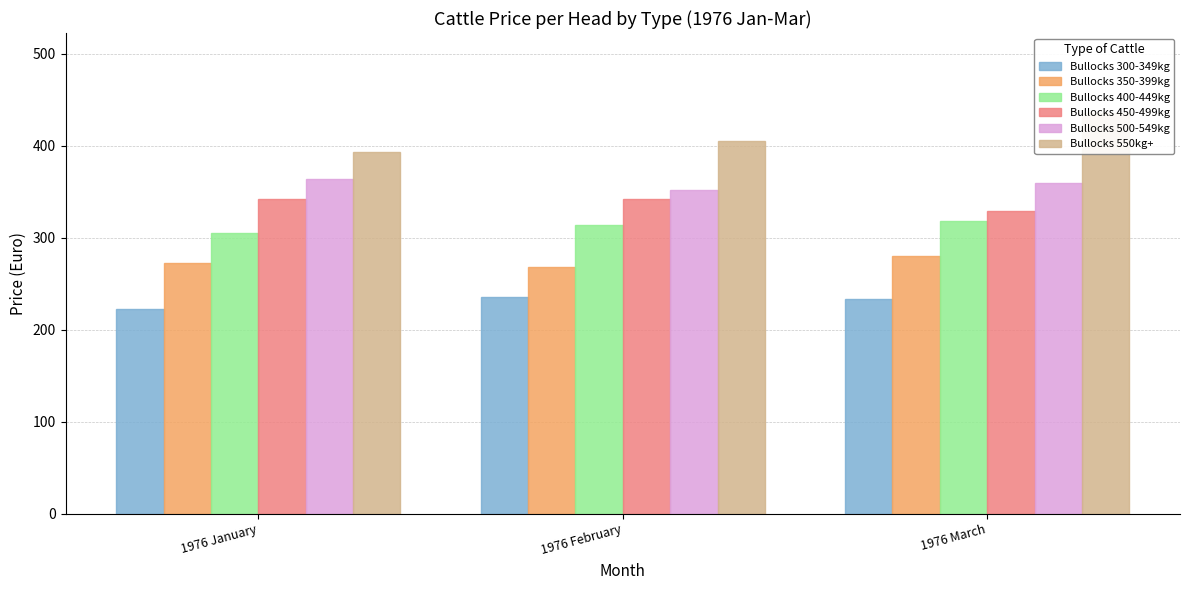

How many distinct data groups are displayed?

6